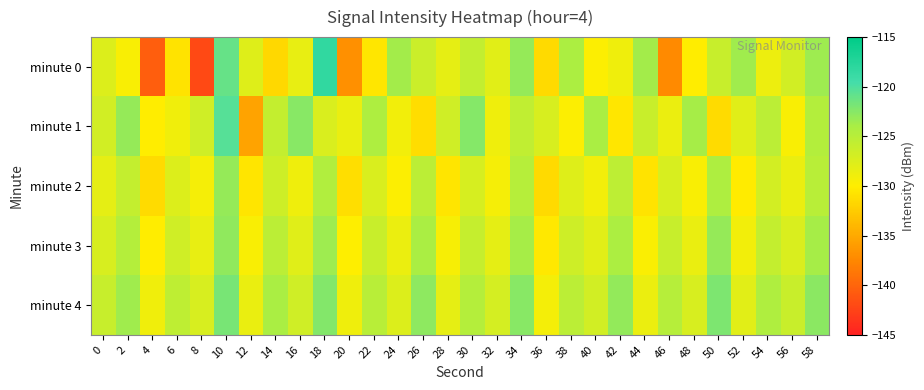

Reading right to left, list all the values displayed in this chart.

minute 0: 58=-123.5	56=-126.8	54=-128.8	52=-123.7	50=-126.1	48=-130.1	46=-137.4	44=-123.8	42=-128.8	40=-129.8	38=-124.2	36=-131.5	34=-123.1	32=-127.9	30=-125.7	28=-128.4	26=-126.3	24=-123.7	22=-130.5	20=-136.9	18=-118.3	16=-128.4	14=-131.6	12=-127.7	10=-121.1	8=-142.0	6=-130.7	4=-140.4	2=-129.6	0=-127.6
minute 1: 58=-124.7	56=-129.6	54=-125.3	52=-127.8	50=-131.4	48=-123.9	46=-128.7	44=-126.2	42=-130.5	40=-124.1	38=-129.8	36=-127.3	34=-125.6	32=-128.9	30=-122.4	28=-126.7	26=-131.2	24=-129.1	22=-124.3	20=-128.5	18=-127.3	16=-122.6	14=-125.8	12=-135.5	10=-120.3	8=-126.6	6=-129.1	4=-130.1	2=-123.2	0=-126.8
minute 2: 58=-125.0	56=-128.5	54=-126.9	52=-130.2	50=-124.3	48=-129.6	46=-127.2	44=-130.8	42=-125.4	40=-129.1	38=-127.7	36=-131.5	34=-124.9	32=-129.3	30=-127.1	28=-130.6	26=-125.2	24=-129.8	22=-127.4	20=-131.1	18=-124.6	16=-128.9	14=-126.5	12=-130.7	10=-123.1	8=-129.4	6=-127.6	4=-131.3	2=-125.8	0=-128.2
minute 3: 58=-123.9	56=-127.4	54=-125.8	52=-129.1	50=-123.2	48=-128.5	46=-126.1	44=-129.7	42=-124.2	40=-128.0	38=-126.6	36=-130.4	34=-123.8	32=-128.2	30=-126.0	28=-129.5	26=-124.1	24=-128.7	22=-126.2	20=-130.0	18=-123.5	16=-127.8	14=-125.3	12=-129.6	10=-122.9	8=-128.4	6=-126.7	4=-130.1	2=-124.8	0=-127.3
minute 4: 58=-122.7	56=-126.2	54=-124.4	52=-127.9	50=-122.1	48=-127.3	46=-124.9	44=-128.6	42=-123.0	40=-126.8	38=-125.3	36=-129.2	34=-122.6	32=-127.0	30=-124.8	28=-128.3	26=-122.8	24=-127.6	22=-125.0	20=-128.9	18=-122.3	16=-126.7	14=-124.1	12=-128.5	10=-121.8	8=-127.3	6=-125.5	4=-129.0	2=-123.6	0=-126.1